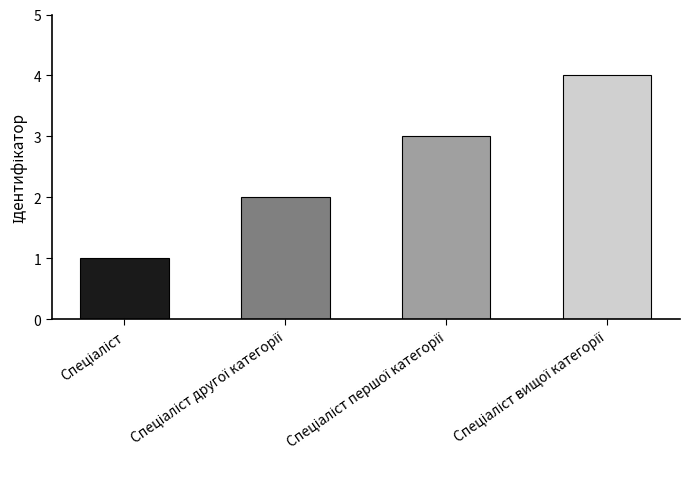

What is the sum of all values?

10